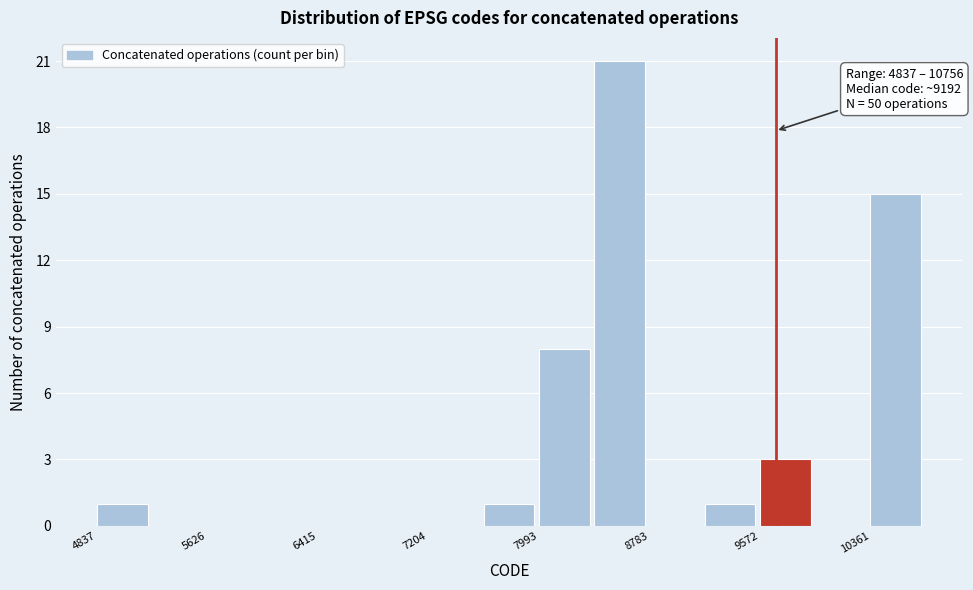

Read against the x-axis, roughly where is the centre of the tallest bar?

8600